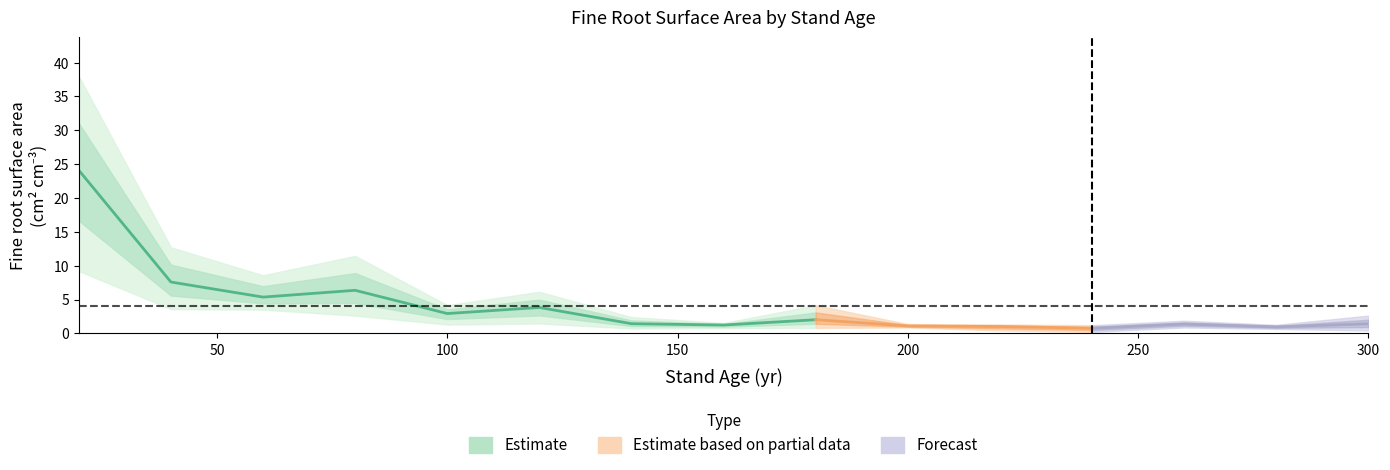

What is the value of the Plot 15yr point at the 10th from the left?

0.9